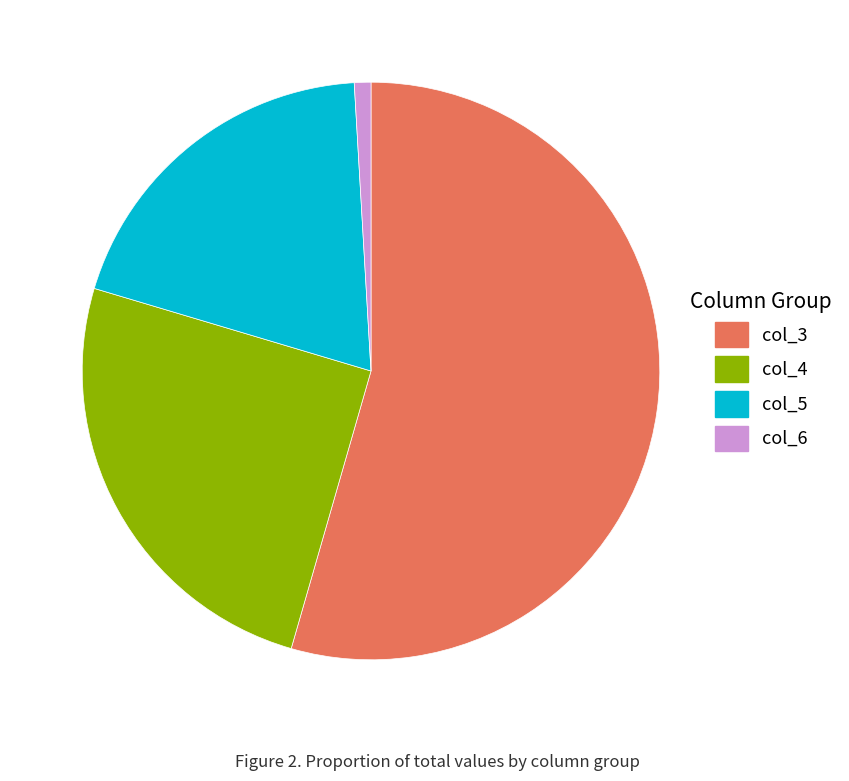

Between col_5 and col_3, which is larger?

col_3